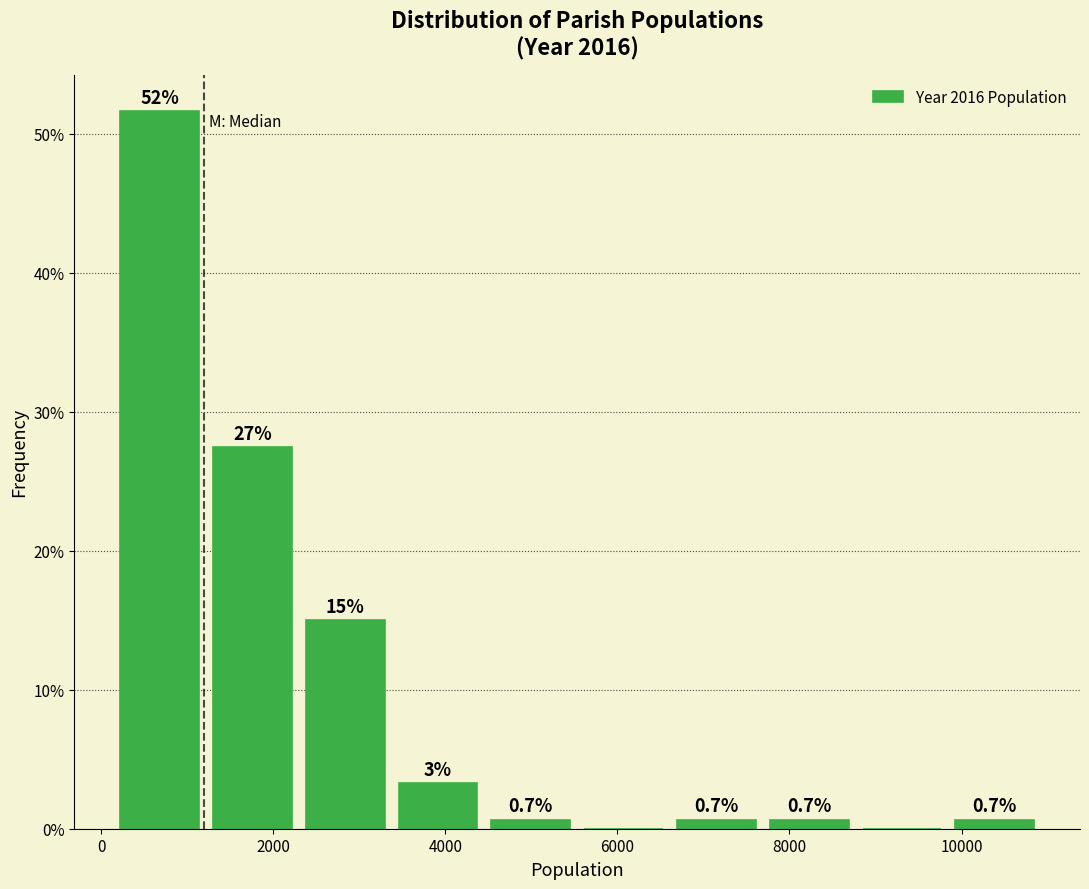

Which range on the x-axis has the tallest bar?

200 to 1200